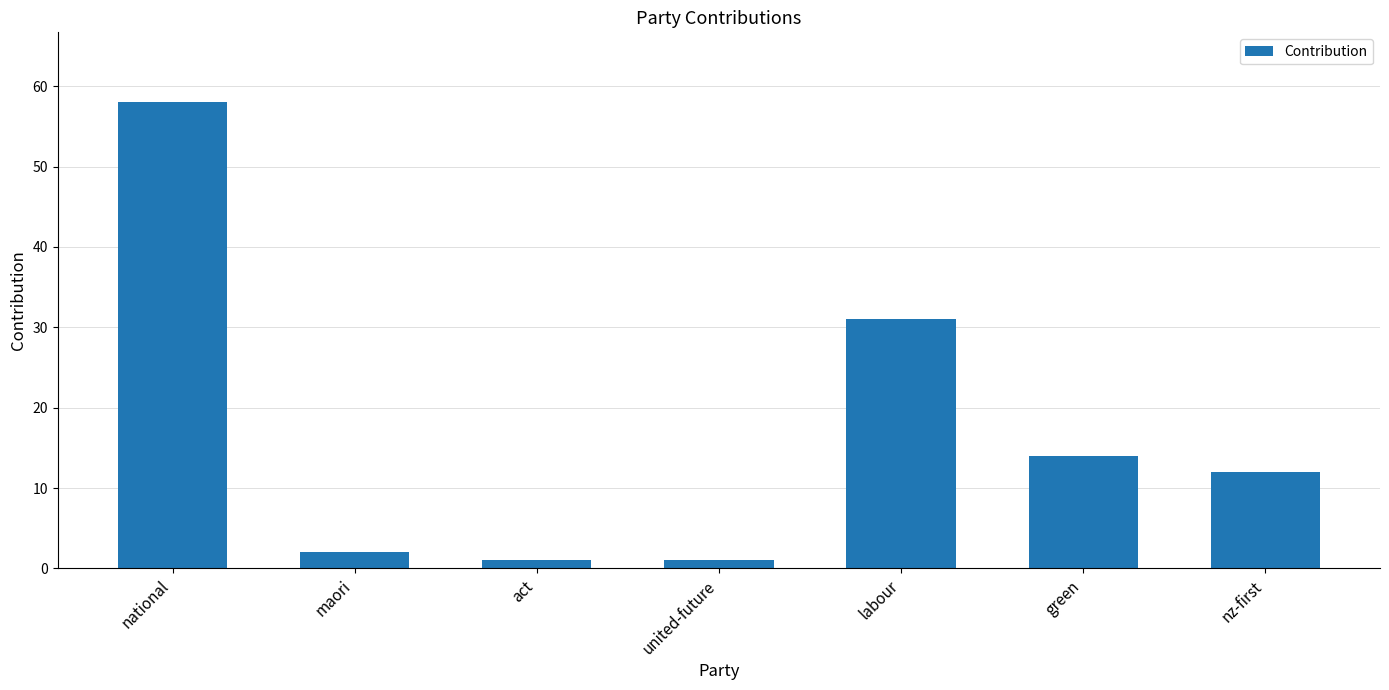

At which category does the chart reach its peak across all series?

national